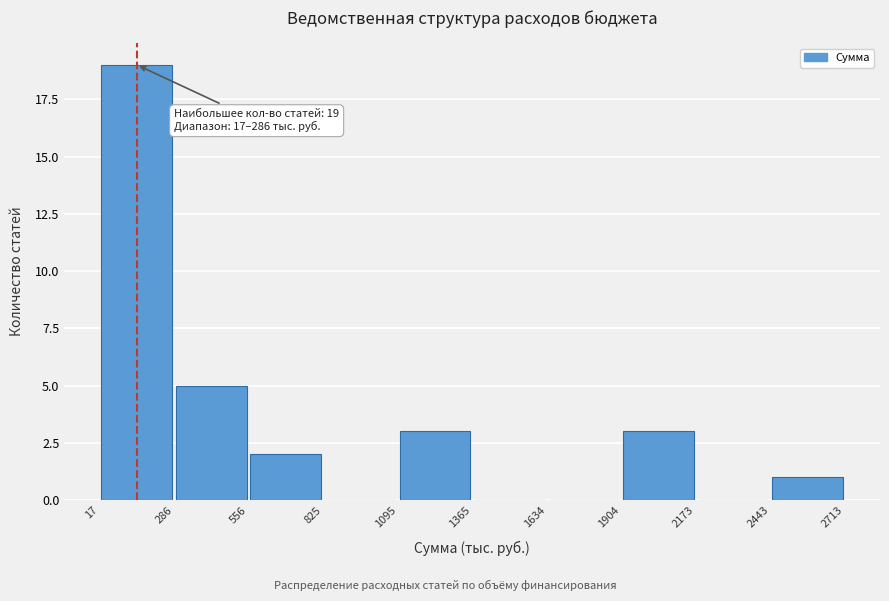

Over which range of the x-axis is the bar tallest?

17 to 286